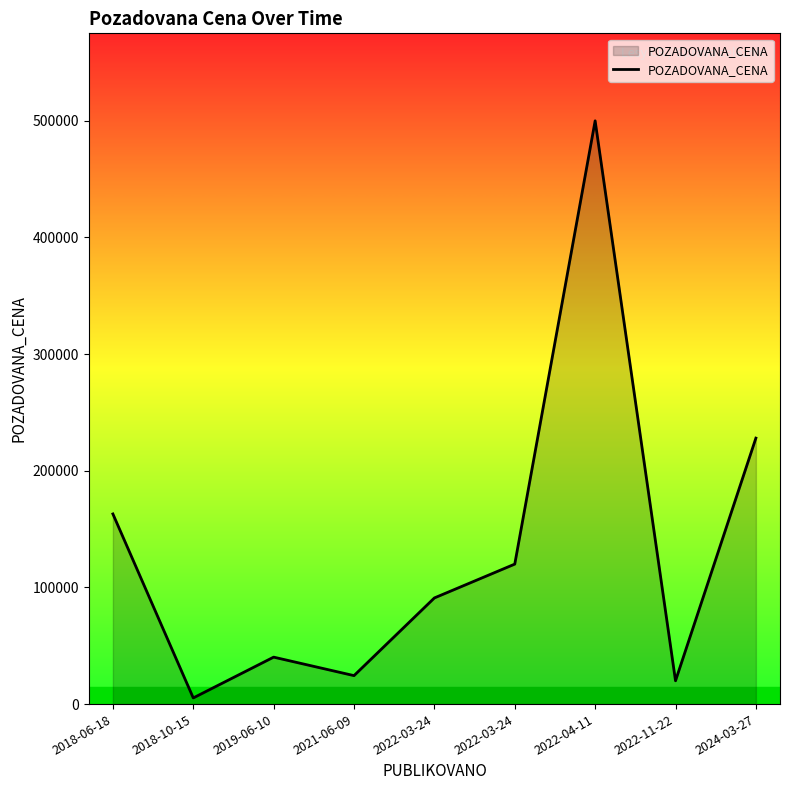

At which label is the value closest to 252640?

2024-03-27